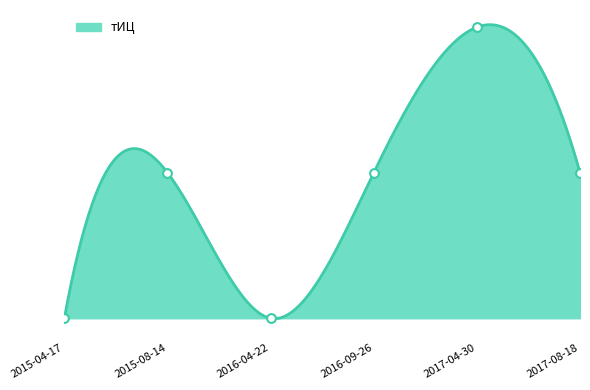

Between 2015-04-17 and 2016-09-26, which is larger?

2016-09-26